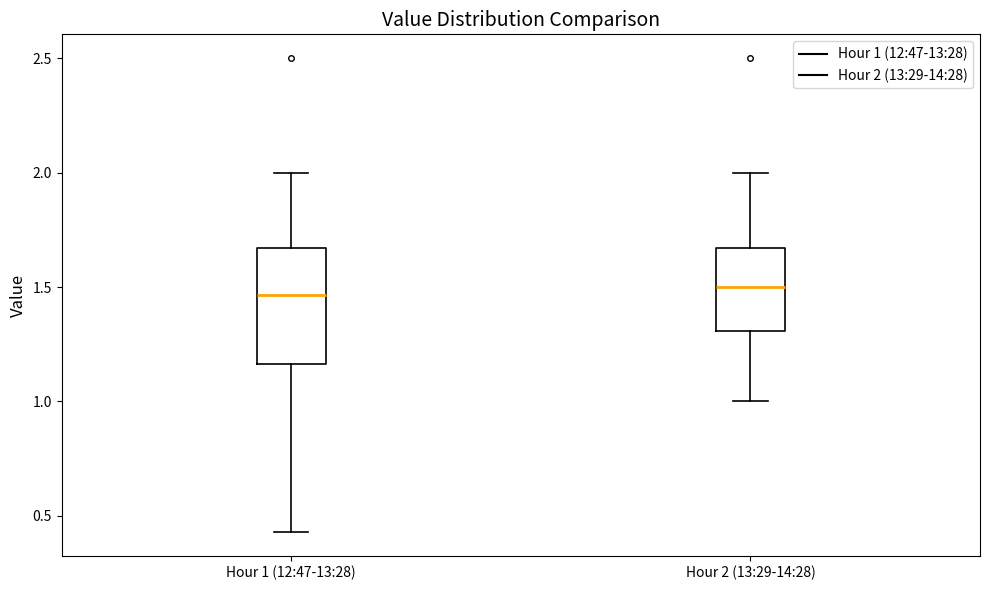

Where does the upper whisker of the box for Hour 2 (13:29-14:28) end on the y-axis? The values are not printed on the chart, so give them approximately, as read against the axis.

2.00